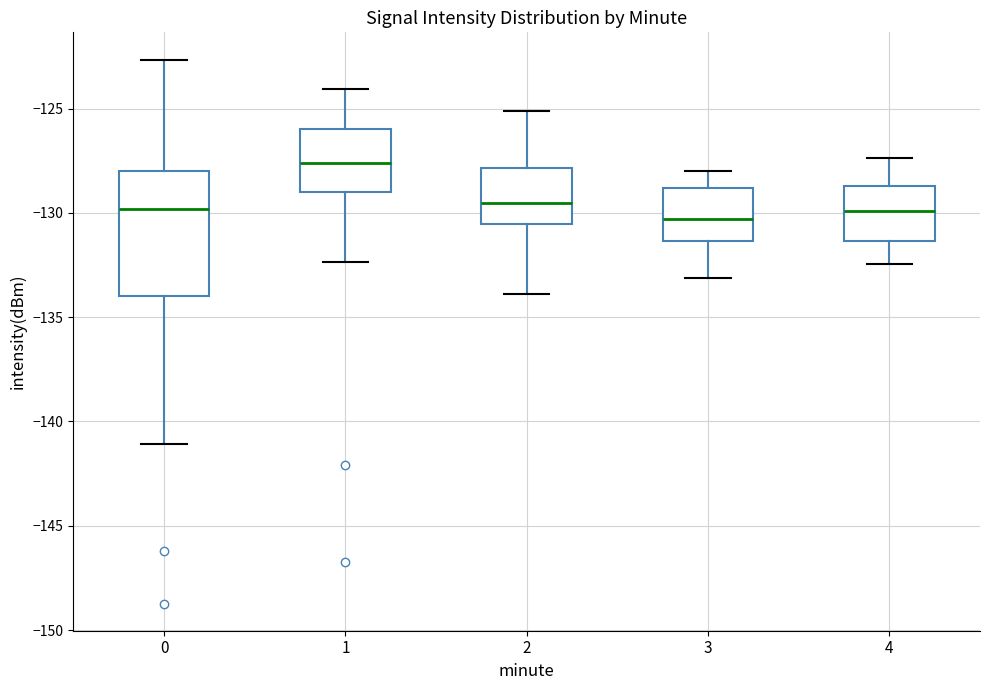

Reading left to right, read every box against the y-axis: the position of its median line, the range the box covers, and the ends of its whiskers. The values are not printed on the chart, so give them approximately, as read against the axis.

0: median -130.0, box -134.0 to -128.0, whiskers -141.0 to -122.5
1: median -127.5, box -129.0 to -126.0, whiskers -132.5 to -124.0
2: median -129.5, box -130.5 to -128.0, whiskers -134.0 to -125.0
3: median -130.5, box -131.5 to -129.0, whiskers -133.0 to -128.0
4: median -130.0, box -131.5 to -128.5, whiskers -132.5 to -127.5